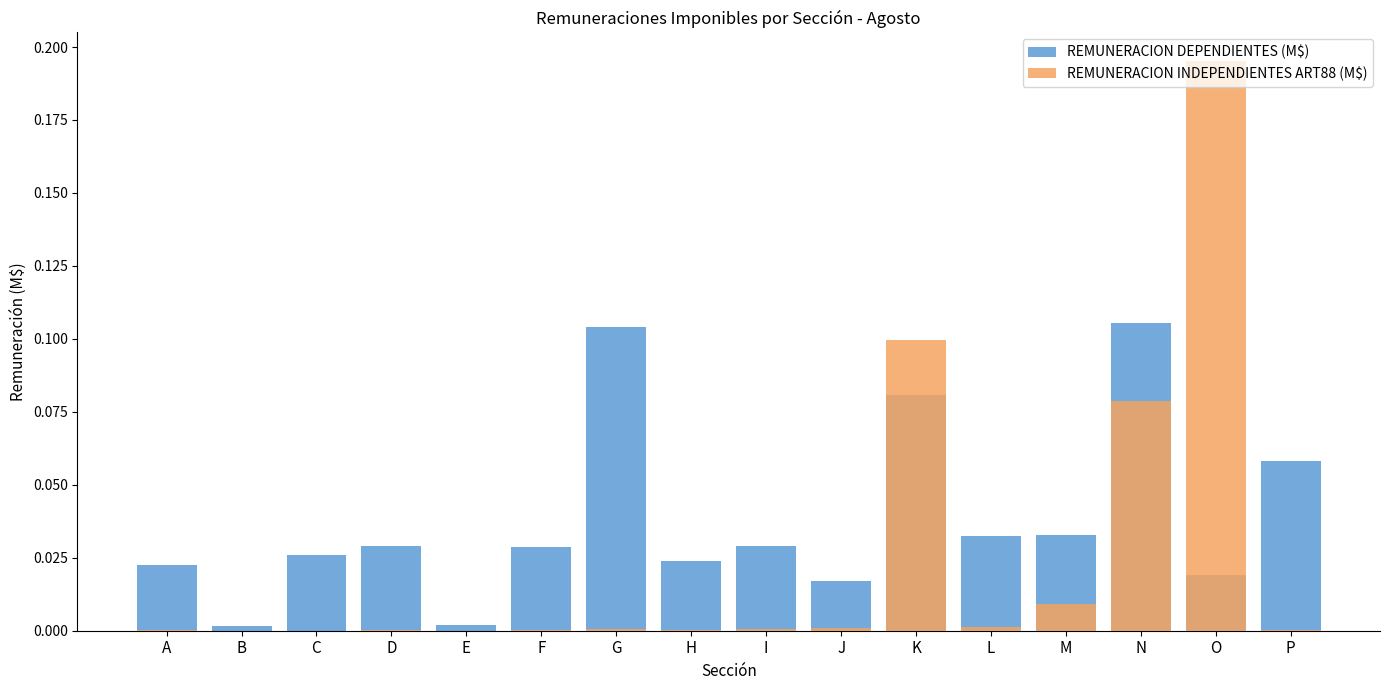

What are all the series names shown in the legend?

REMUNERACION DEPENDIENTES (M$), REMUNERACION INDEPENDIENTES ART88 (M$)